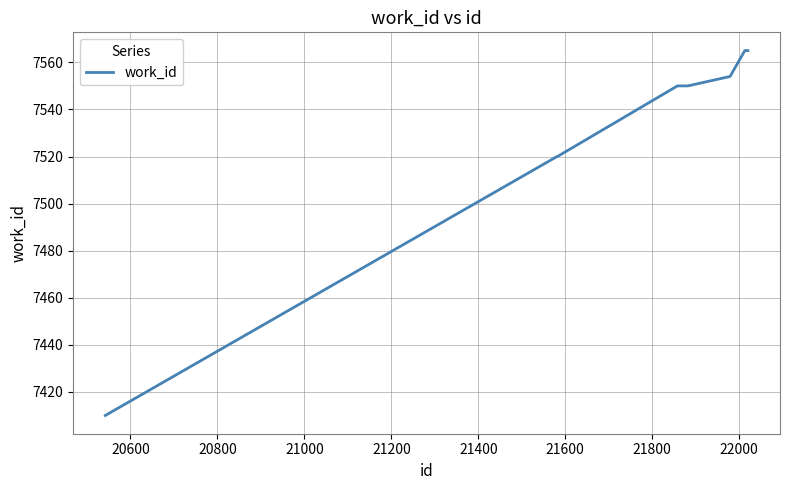

What is the difference between the maximum and minimum values?

155